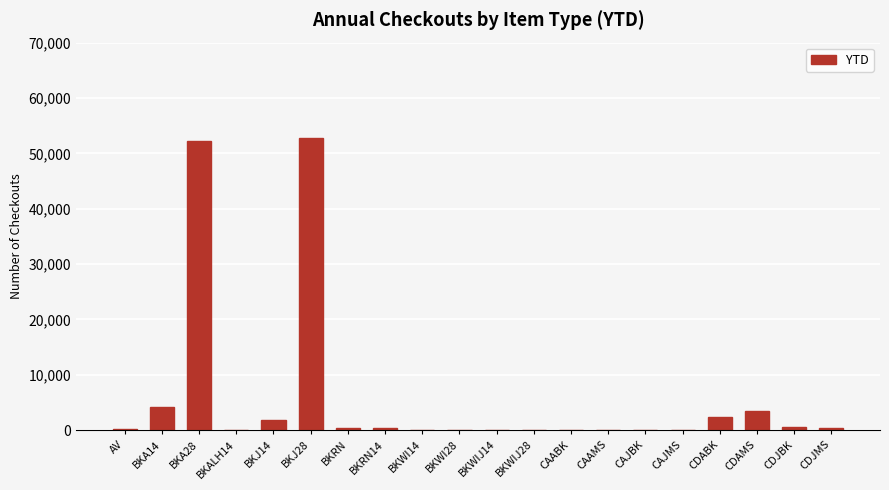

The value at BKA14 is 4162. True or false?

True